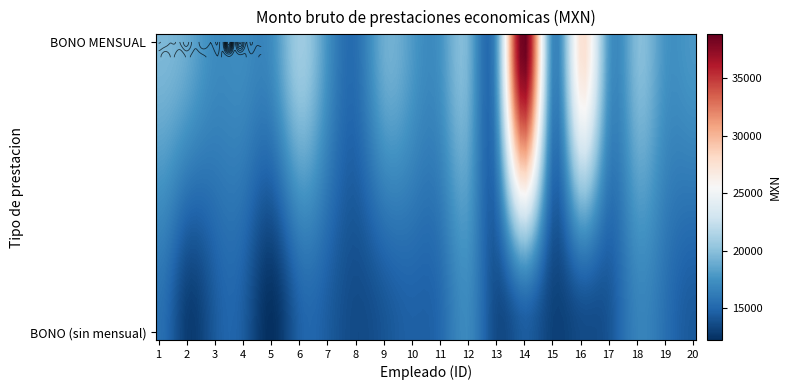

List the series in order of their overall mean, highest first.

BONO MENSUAL, BONO (sin mensual)